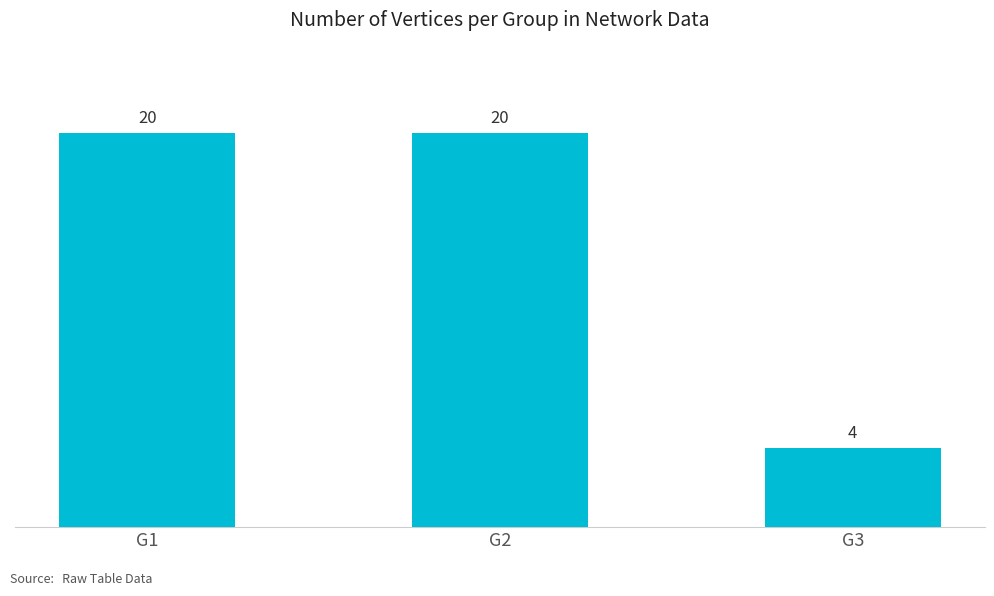

Which category has the lowest value across all series?

G3